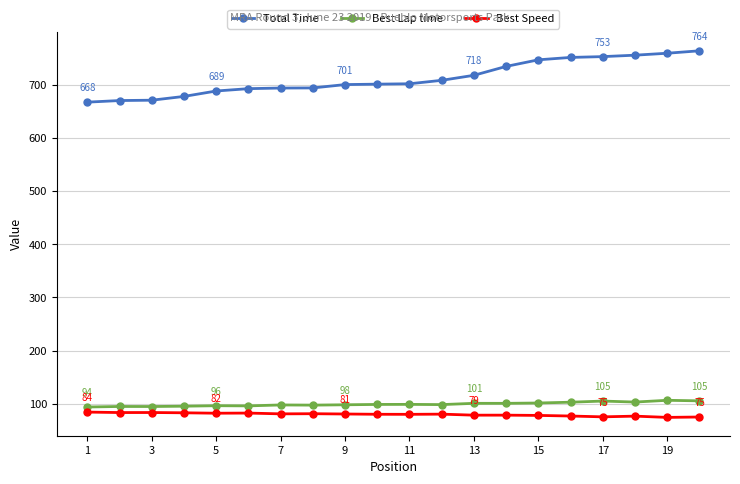

What is the lowest value of the Best Lap time series?

93.9